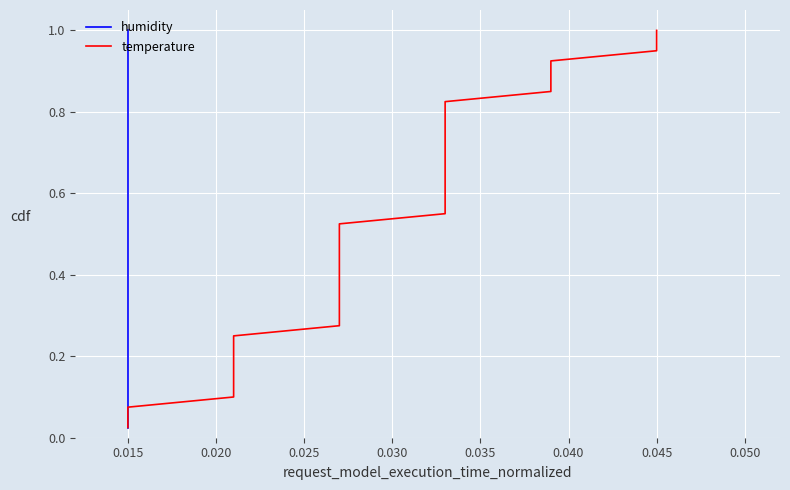

True or false: humidity has more than 2 points higher than both neighbors.

False